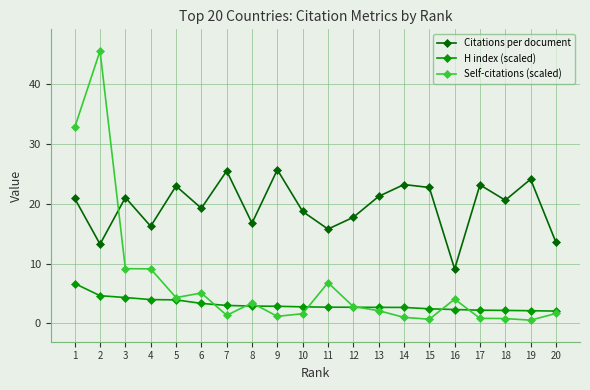

What is the difference between the Self-citations (scaled) values at 13 and 1?

30.6